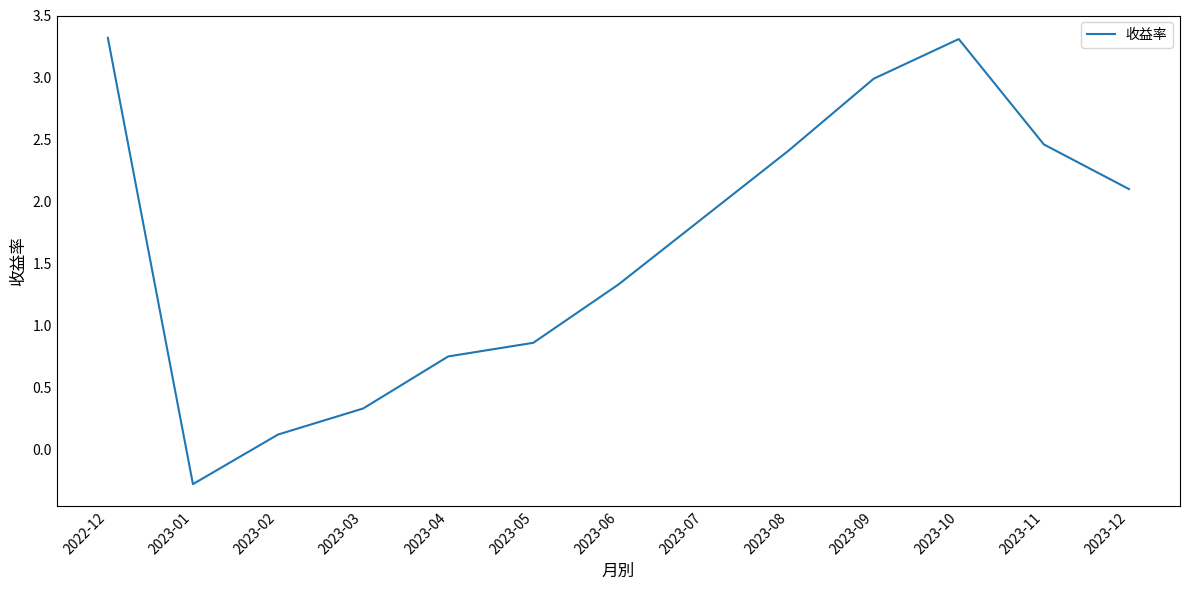

What is the difference between the second highest and second lowest values?

3.2